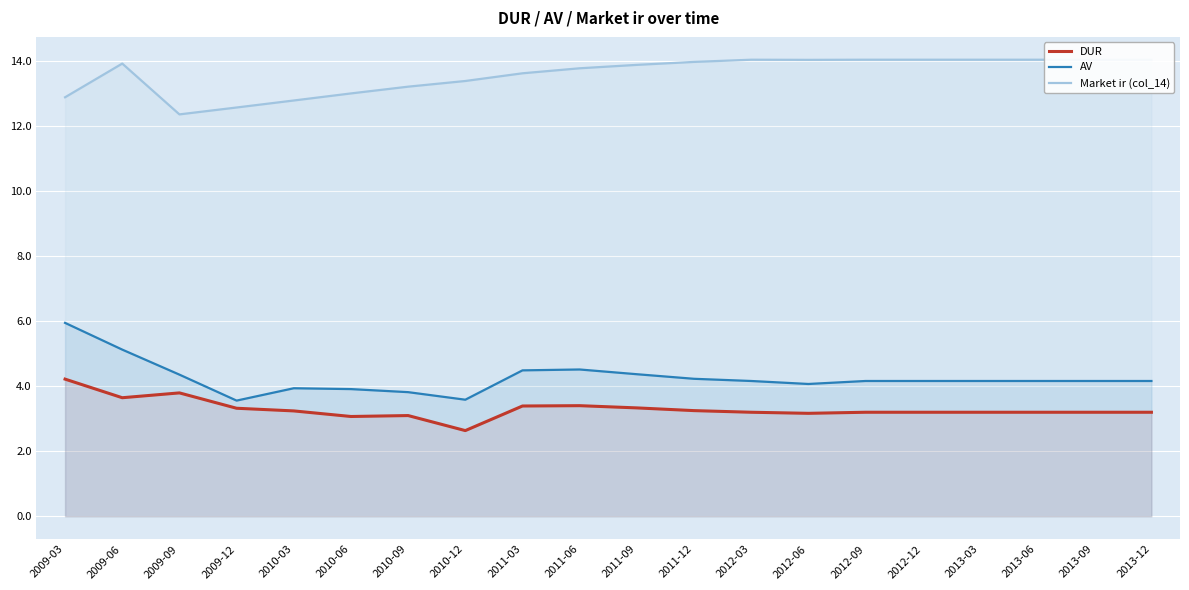

Reading left to right, extract all data points from this chart.

DUR: 2009-03=4.2	2009-06=3.6	2009-09=3.8	2009-12=3.3	2010-03=3.2	2010-06=3.1	2010-09=3.1	2010-12=2.6	2011-03=3.4	2011-06=3.4	2011-09=3.3	2011-12=3.2	2012-03=3.2	2012-06=3.2	2012-09=3.2	2012-12=3.2	2013-03=3.2	2013-06=3.2	2013-09=3.2	2013-12=3.2
AV: 2009-03=5.9	2009-06=5.1	2009-09=4.4	2009-12=3.6	2010-03=3.9	2010-06=3.9	2010-09=3.8	2010-12=3.6	2011-03=4.5	2011-06=4.5	2011-09=4.4	2011-12=4.2	2012-03=4.2	2012-06=4.1	2012-09=4.2	2012-12=4.2	2013-03=4.2	2013-06=4.2	2013-09=4.2	2013-12=4.2
Market ir (col_14): 2009-03=12.9	2009-06=13.9	2009-09=12.4	2009-12=12.6	2010-03=12.8	2010-06=13.0	2010-09=13.2	2010-12=13.4	2011-03=13.6	2011-06=13.8	2011-09=13.9	2011-12=14.0	2012-03=14.0	2012-06=14.0	2012-09=14.0	2012-12=14.0	2013-03=14.0	2013-06=14.0	2013-09=14.0	2013-12=14.0